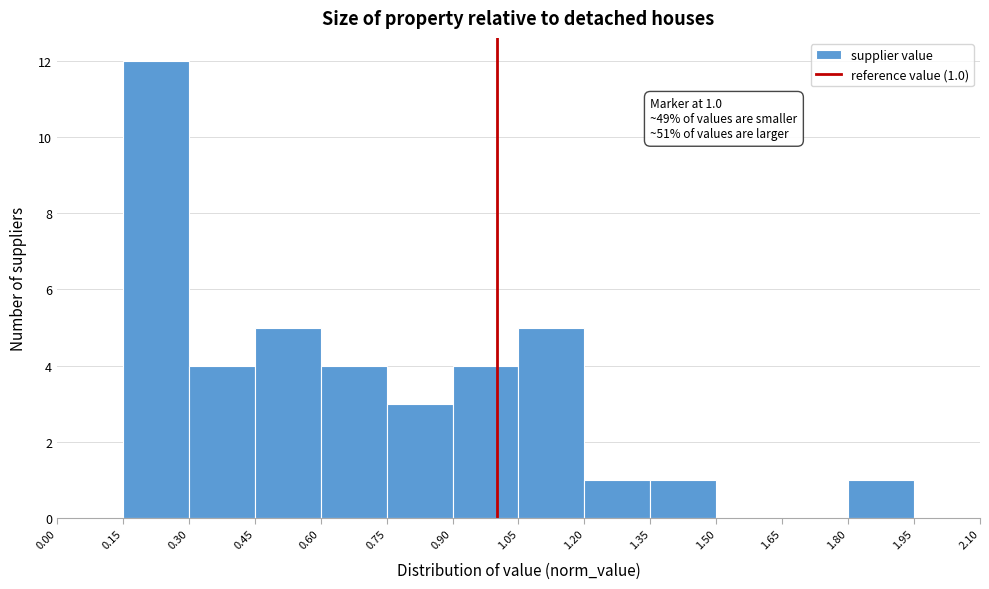

Which range on the x-axis has the tallest bar?

0.15 to 0.30